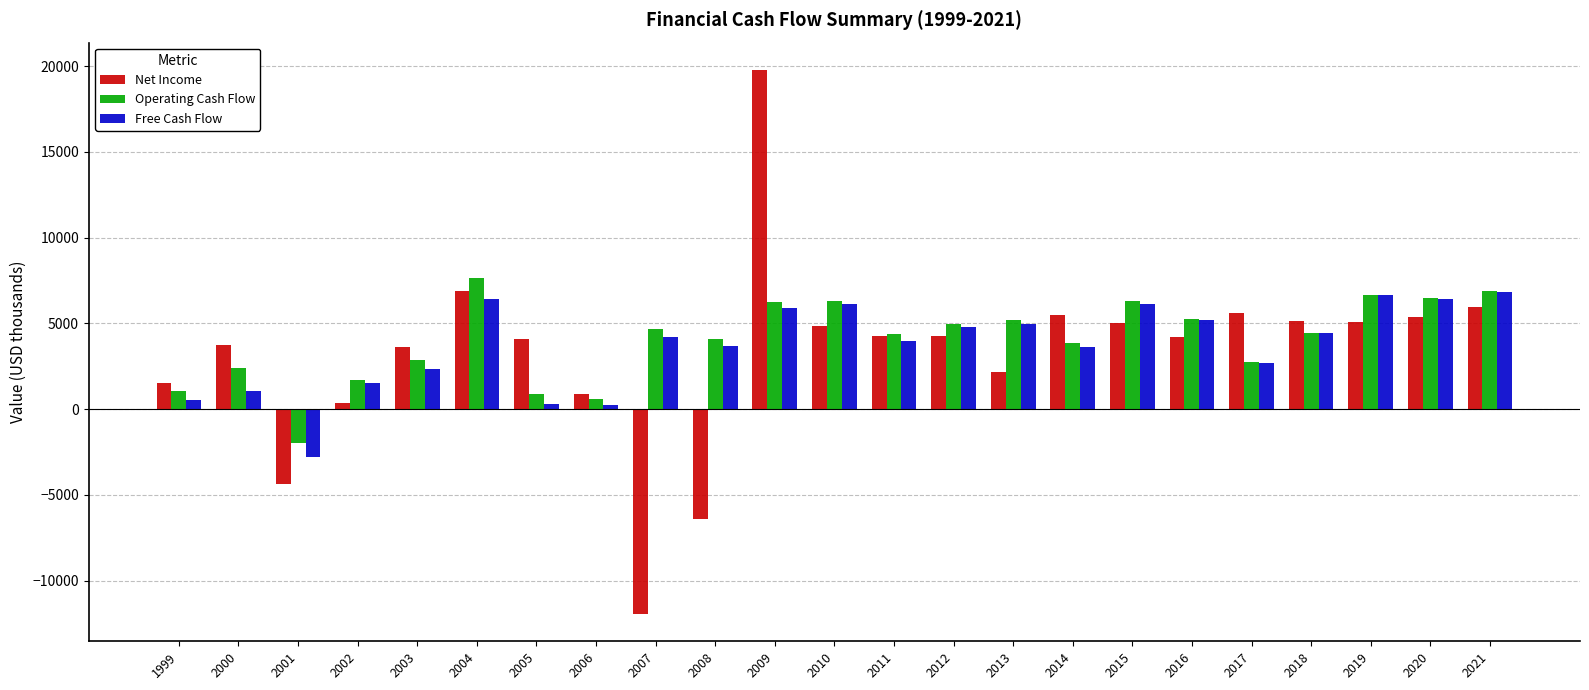

Which series has the largest total across all categories?

Operating Cash Flow